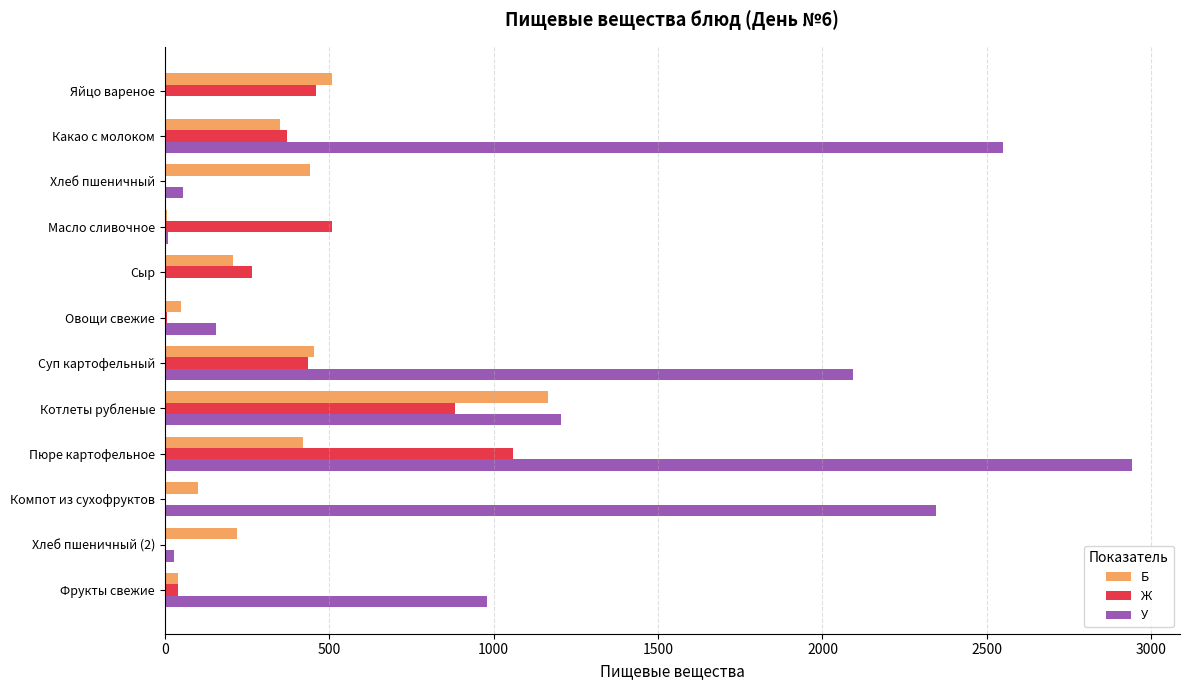

At which category is the sum across all series the highest?

Пюре картофельное